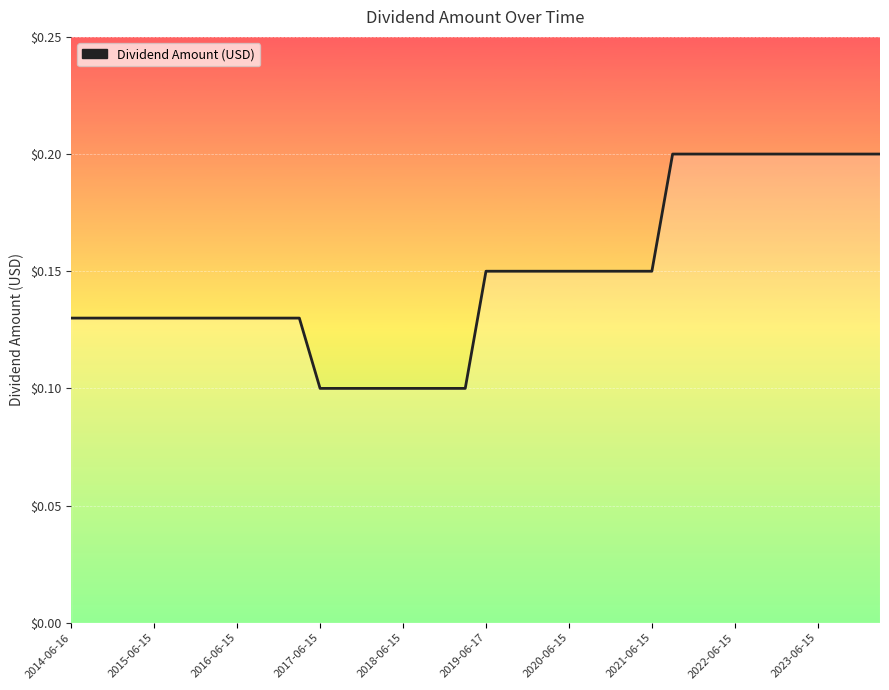

How many lines are shown in the chart?

1